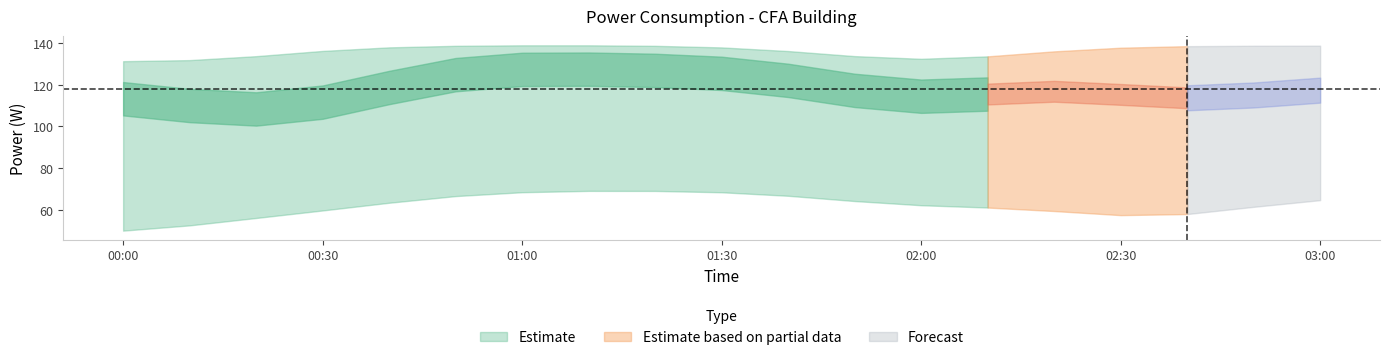

Does the chart have visible grid lines?

No